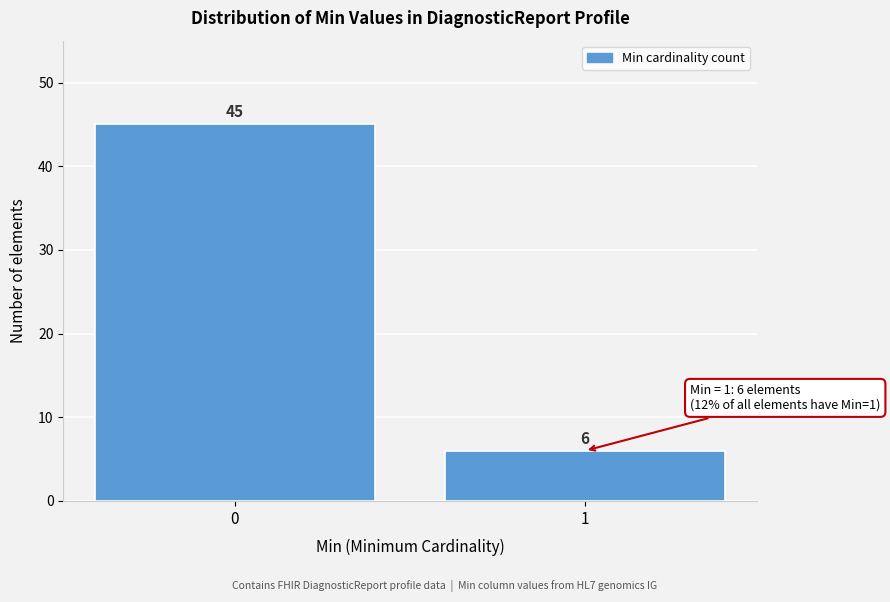

Reading left to right, list all the values displayed in this chart.

45	6